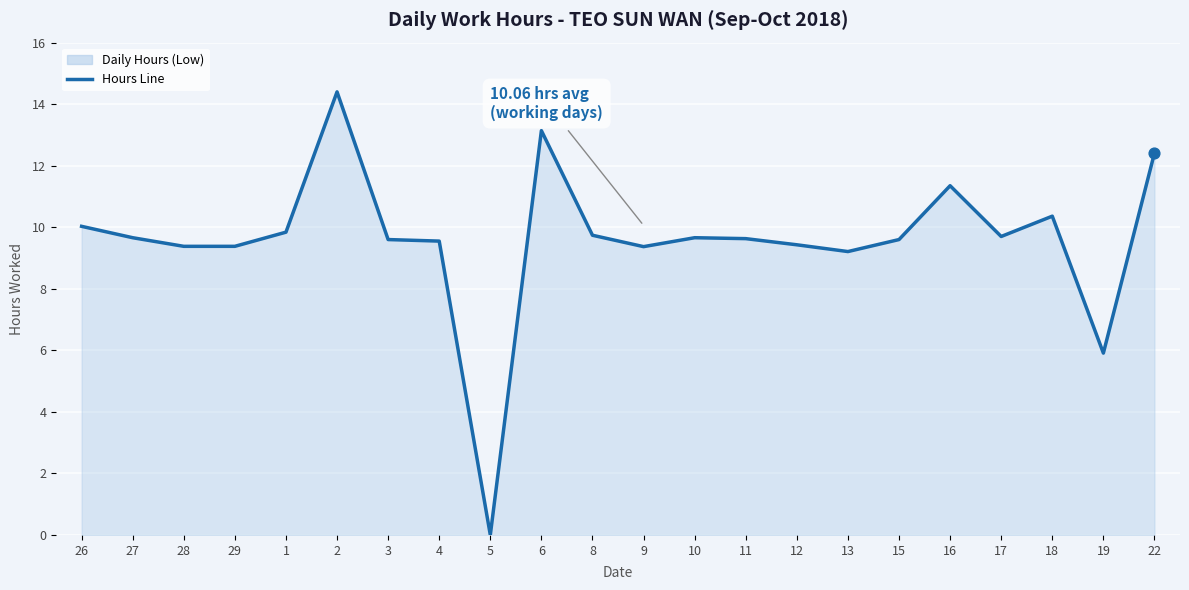

Approximately how many times larger is the value at 9 compared to 12?

1.0